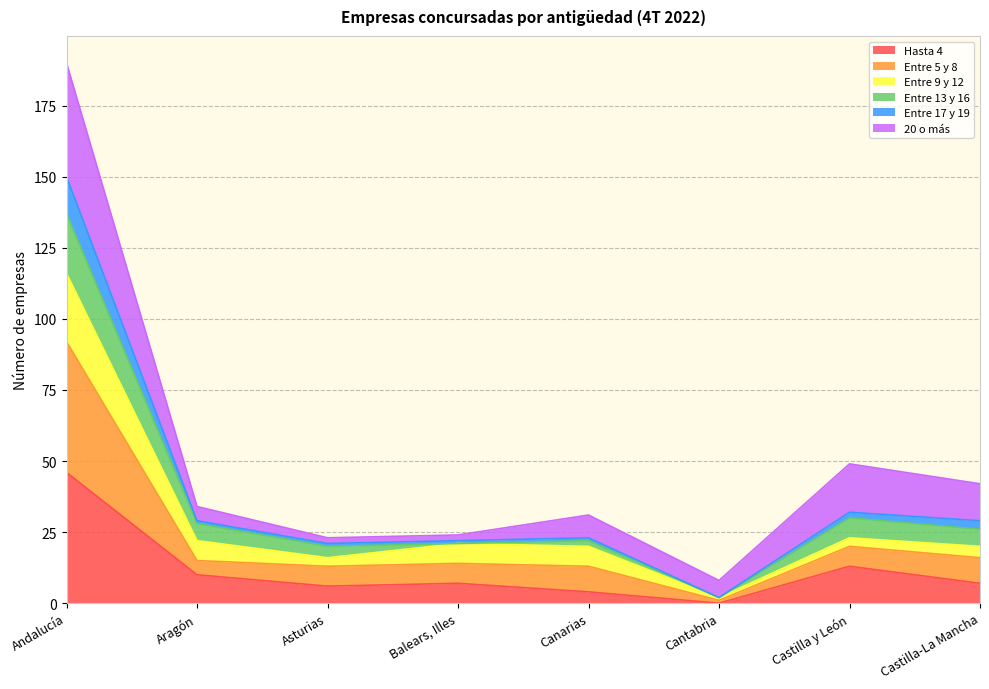

True or false: Hasta 4 and Entre 17 y 19 cross at least once.

False